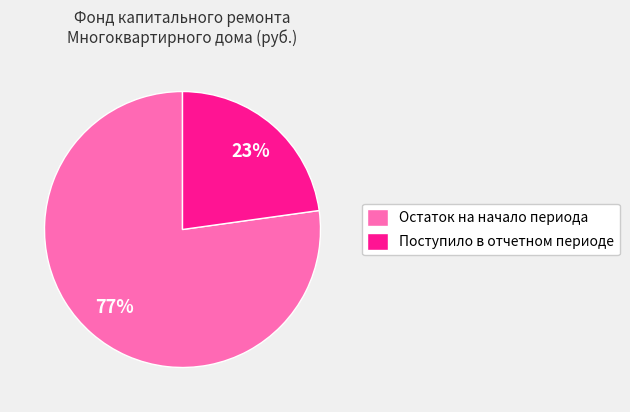

Is it true that Остаток на начало периода is 77% of the pie?

True